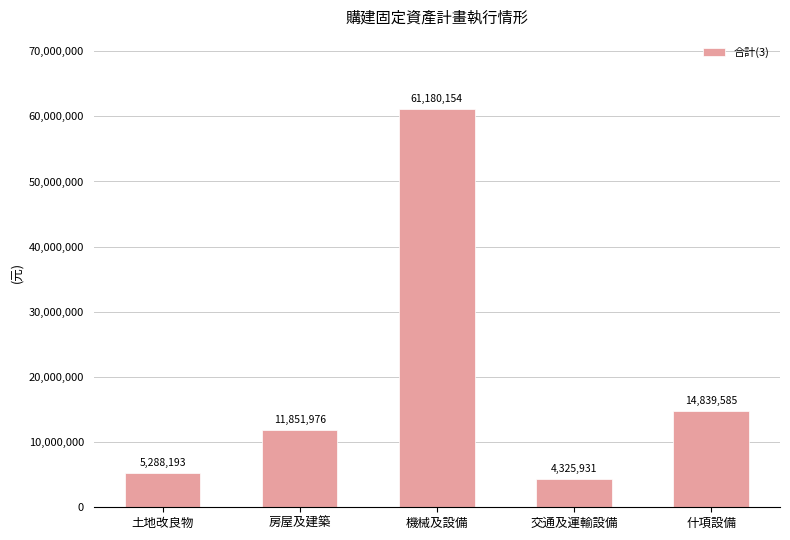

How many data points does each series have?

5